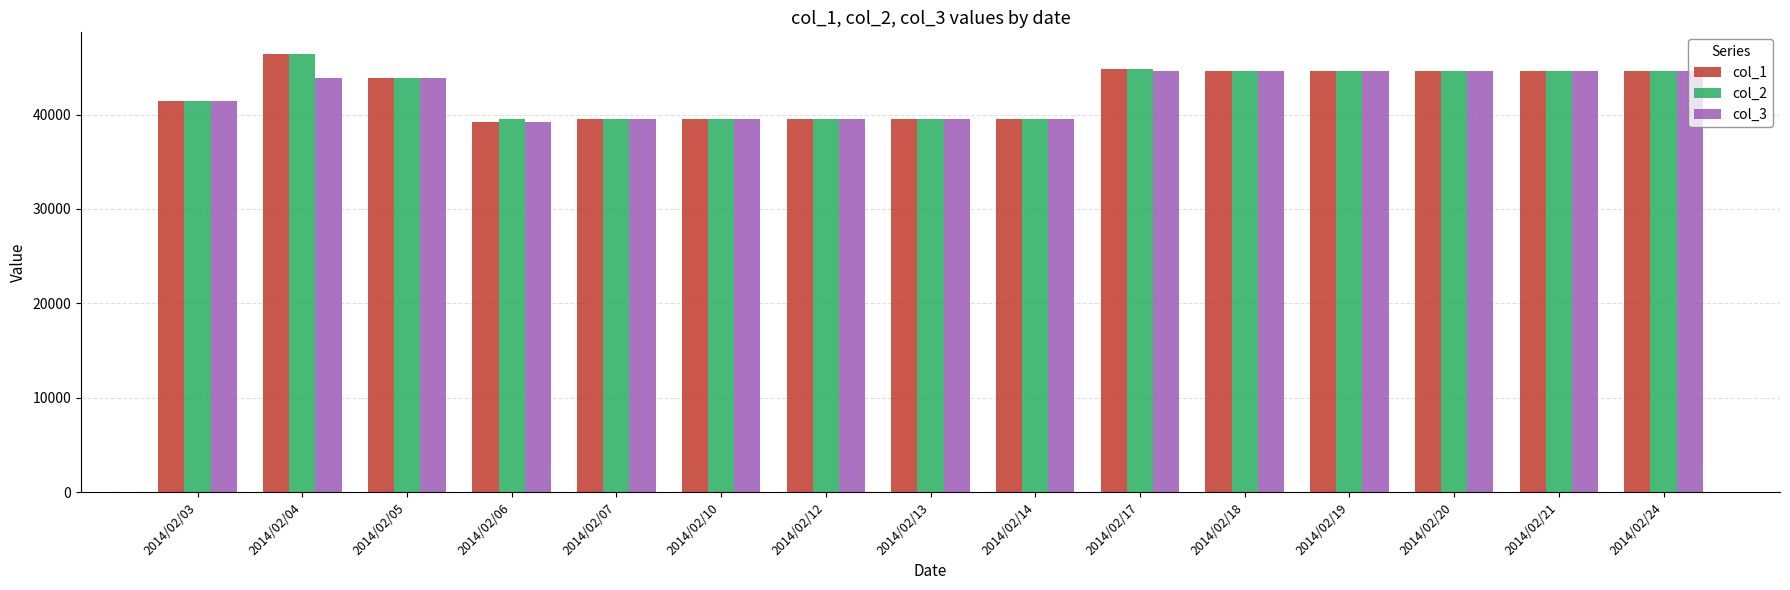

What is the value of the col_2 bar at the 2nd from the left?

46400